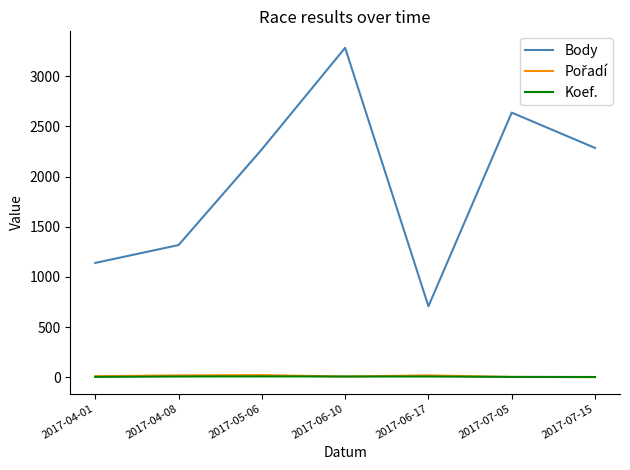

Which series changed the most between 2017-04-01 and 2017-07-15?

Body